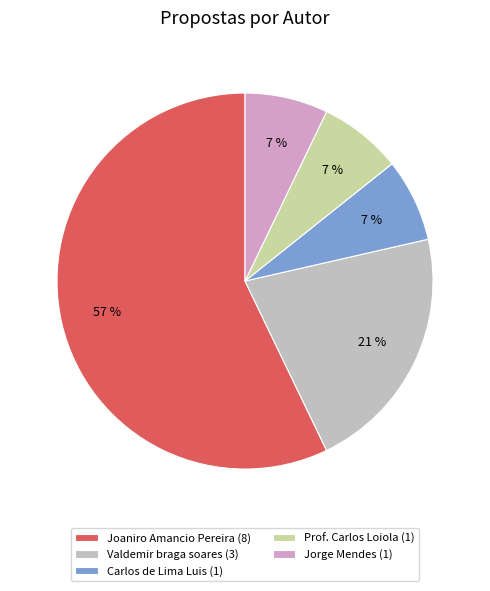

How many slices are in this pie chart?

5